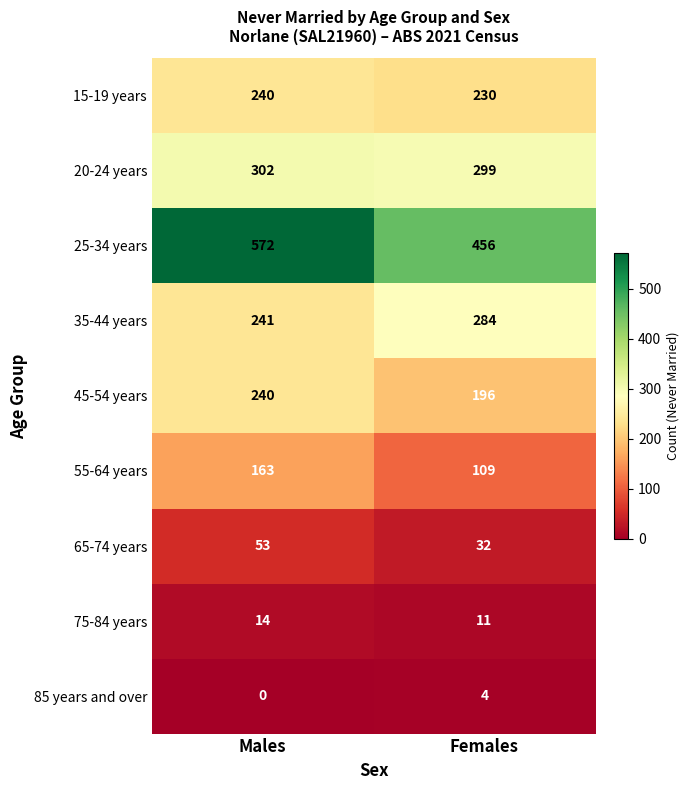

True or false: 45-54 years has a value of 240 at Males.

True